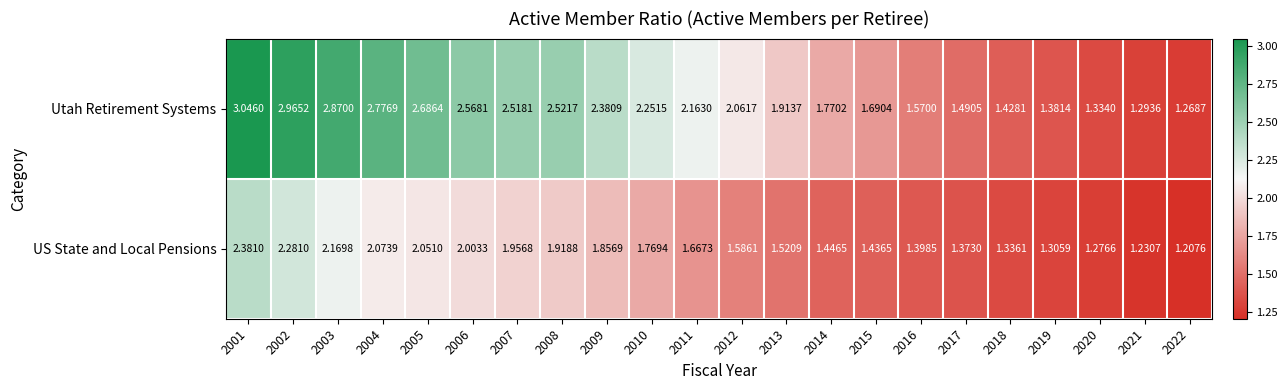

Is the value of Utah Retirement Systems at 2012 greater than the value of US State and Local Pensions at 2017?

Yes